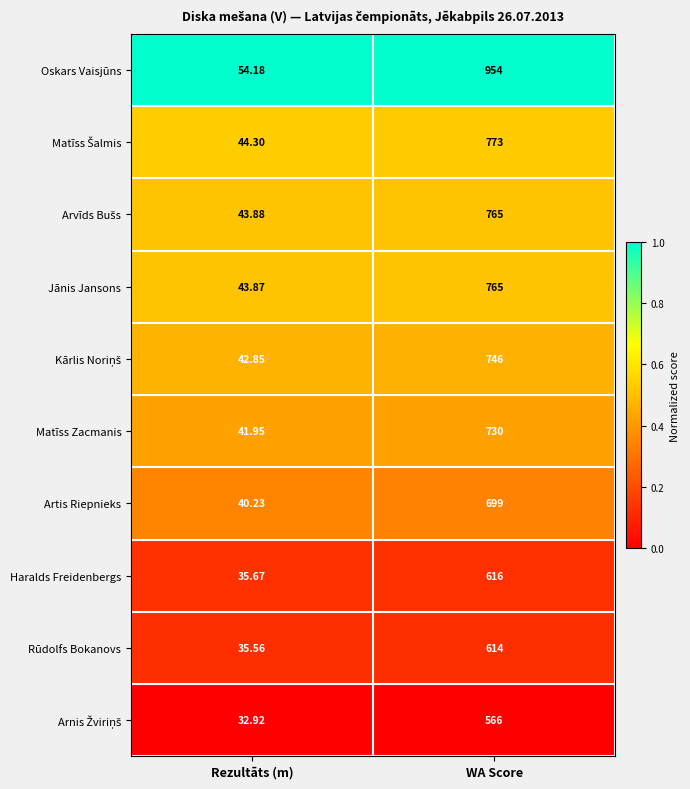

What is the difference between the highest and lowest values at WA Score?

388.0